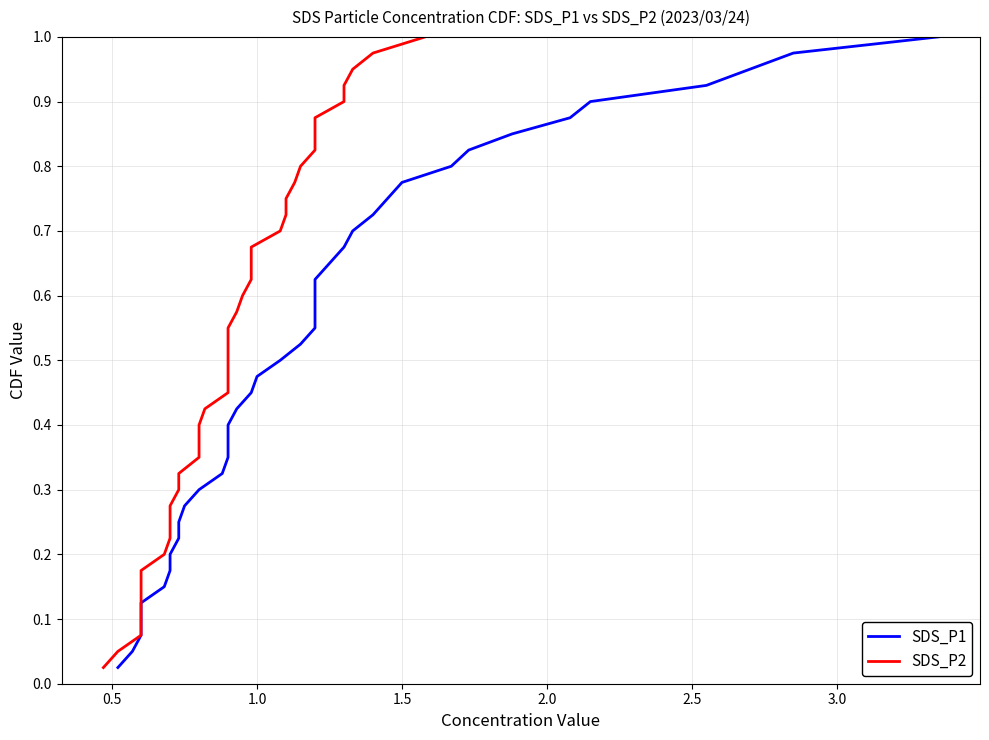

True or false: SDS_P2 and SDS_P1 intersect in this chart.

False